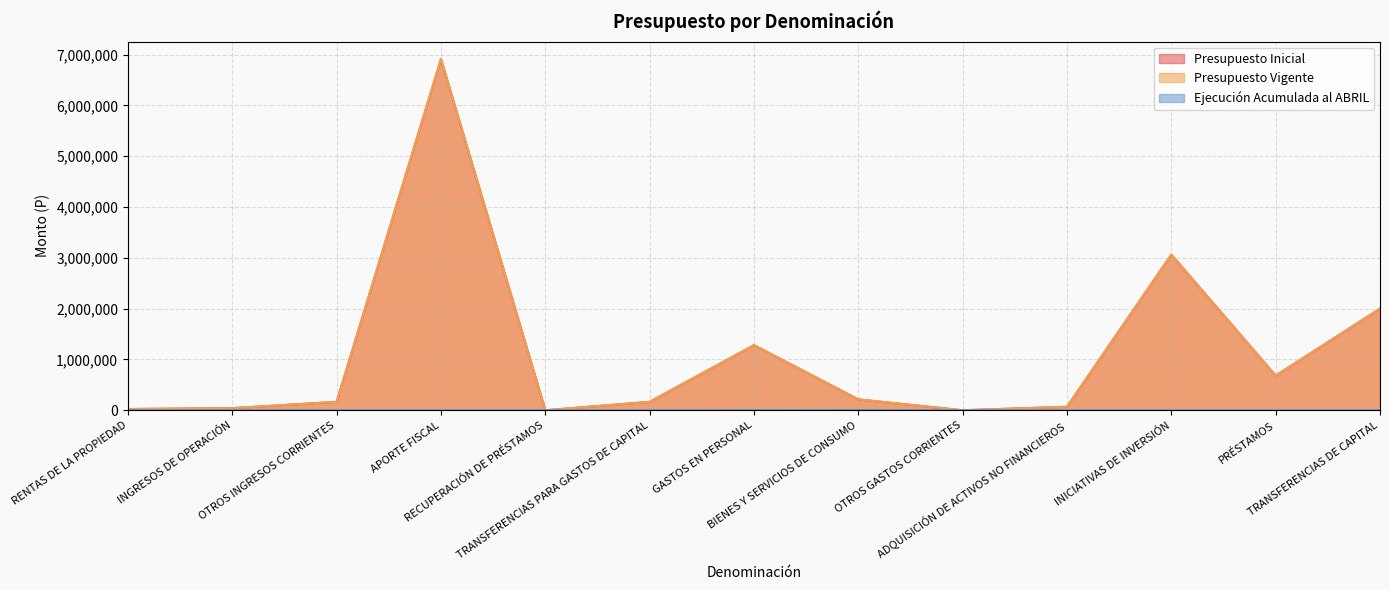

What is the label of the 2nd point from the right?

PRÉSTAMOS